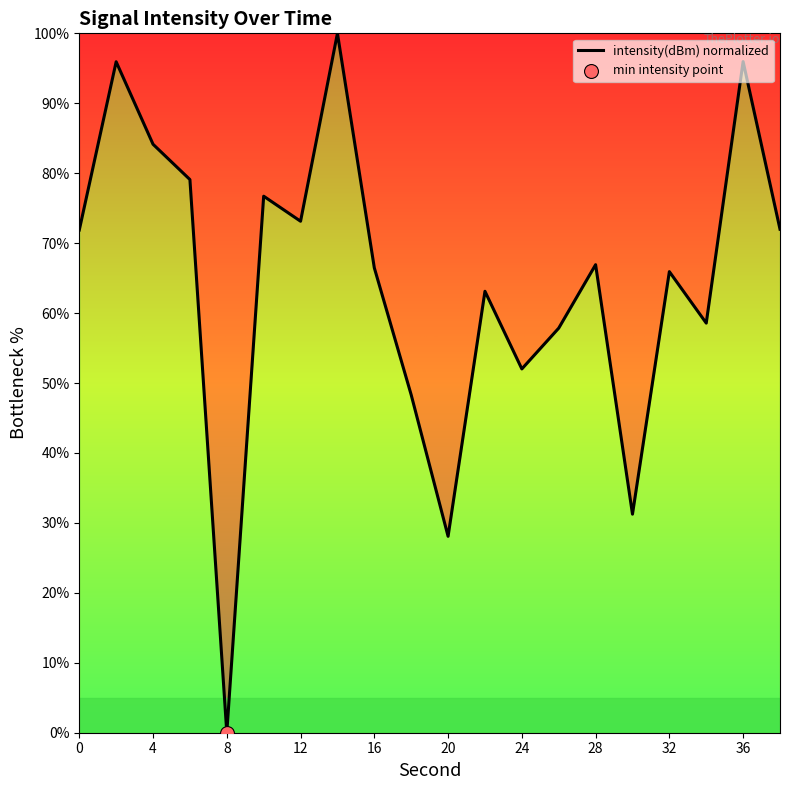

What is the difference between the maximum and minimum values?

100.0